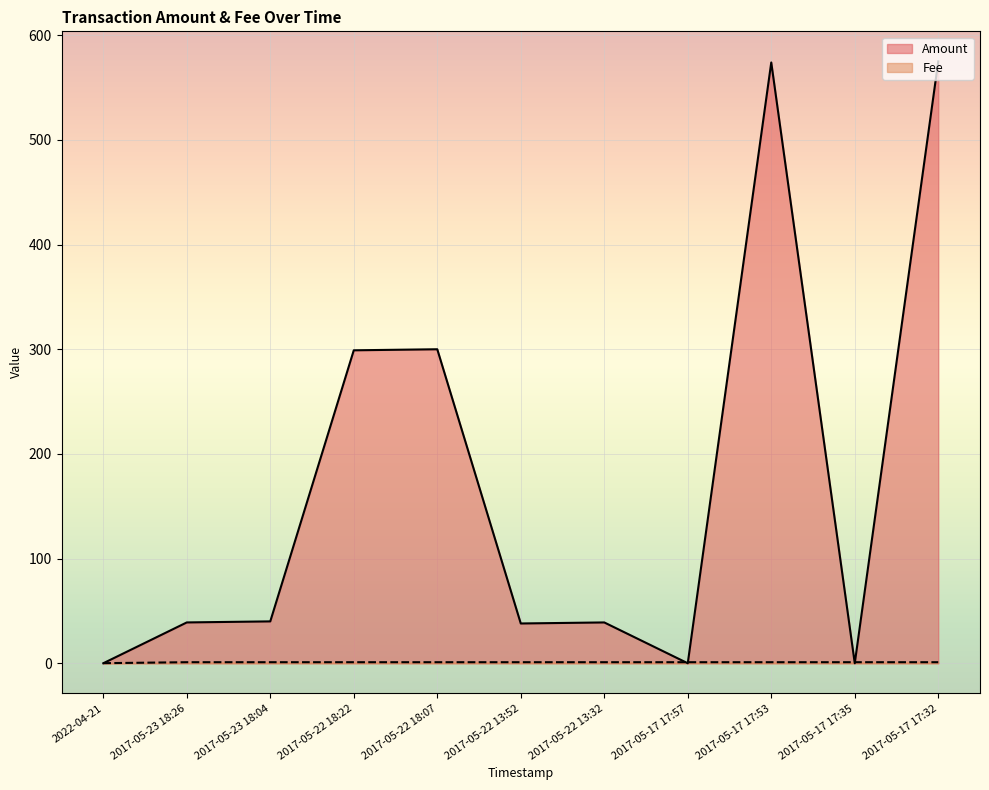

What is the total value across all series at 2017-05-22 18:22?

300.0